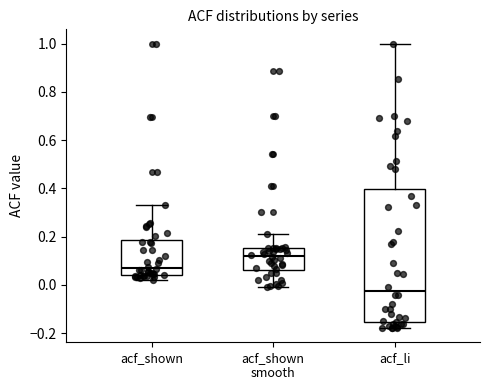

Reading left to right, transcribe this box plot: for each box, give where its median line is, the range the box spans, and where its two whiskers end, as read against the y-axis. The values are not printed on the chart, so give them approximately, as read against the axis.

acf_shown: median 0.08, box 0.04 to 0.18, whiskers 0.02 to 0.34
acf_shown smooth: median 0.12, box 0.06 to 0.16, whiskers 0.00 to 0.22
acf_li: median -0.02, box -0.16 to 0.40, whiskers -0.18 to 1.00